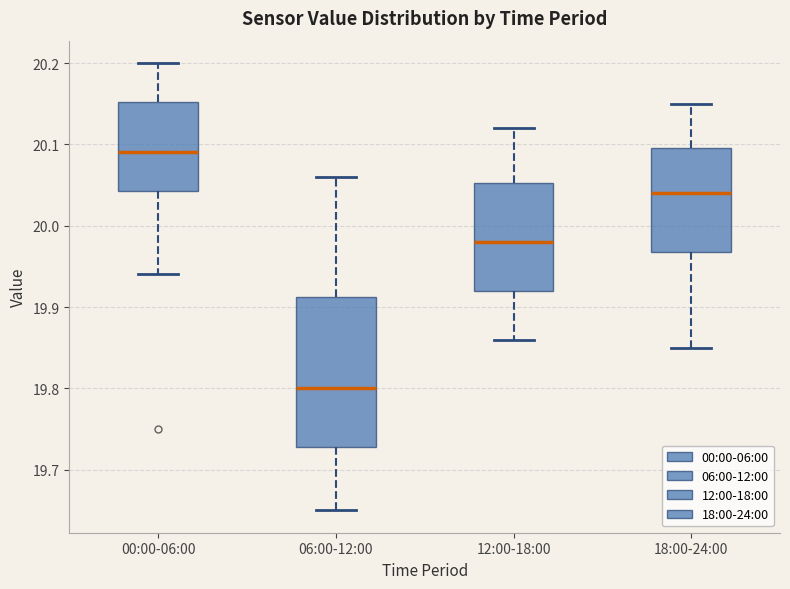

Comparing the boxes themselves (not the whiskers), which one is the tallest?

06:00-12:00